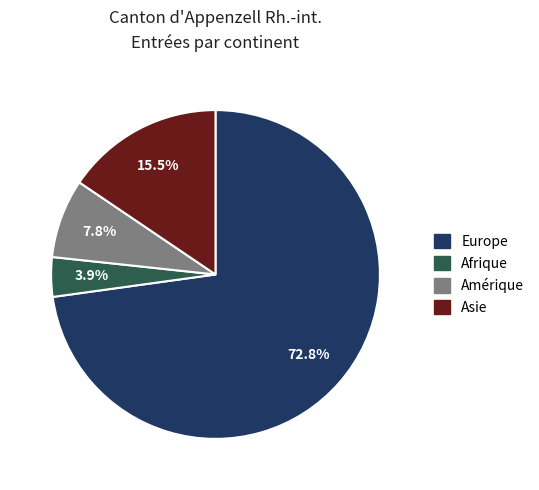

Which category has the biggest portion of the pie?

Europe